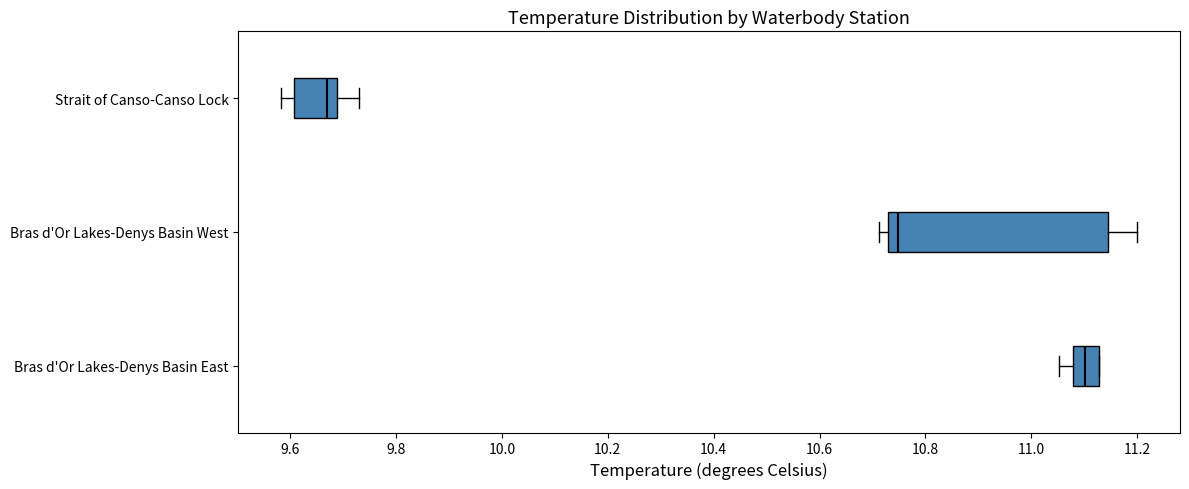

Where is the right edge of the box for Bras d'Or Lakes-Denys Basin West on the x-axis? The values are not printed on the chart, so give them approximately, as read against the axis.

11.14